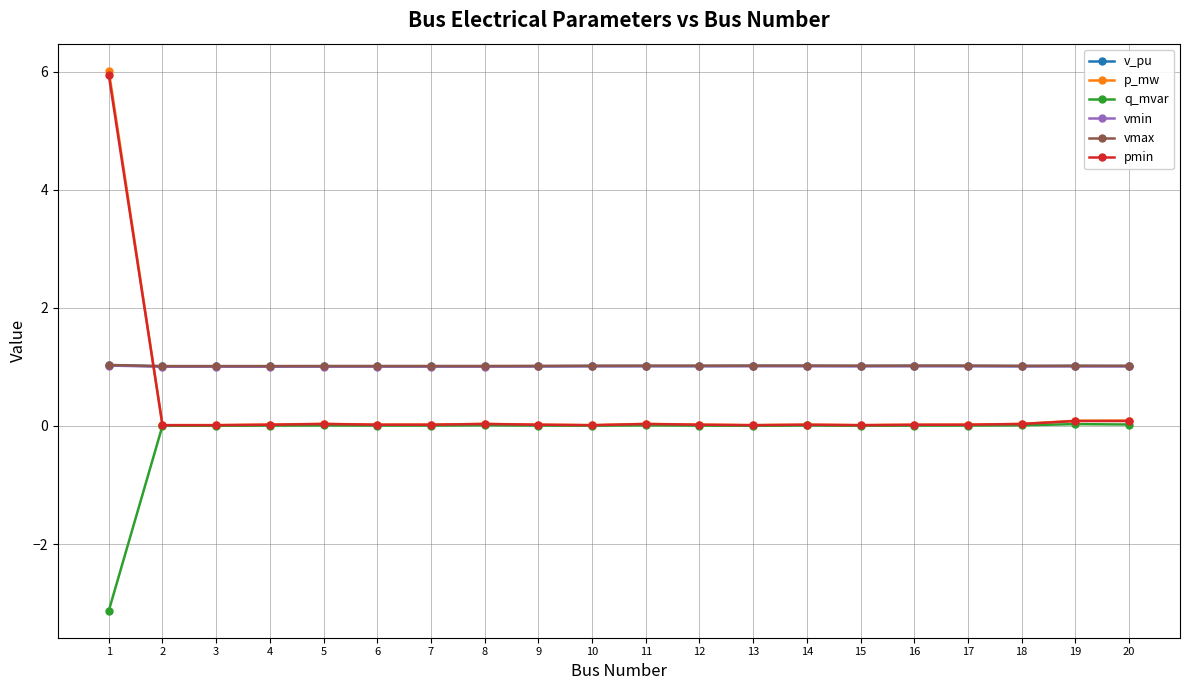

Which series has the largest range (max minus min)?

p_mw